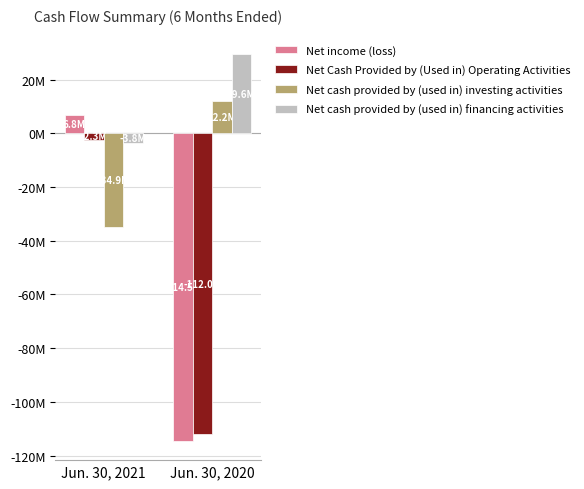

At which category is the sum across all series the highest?

Jun. 30, 2021